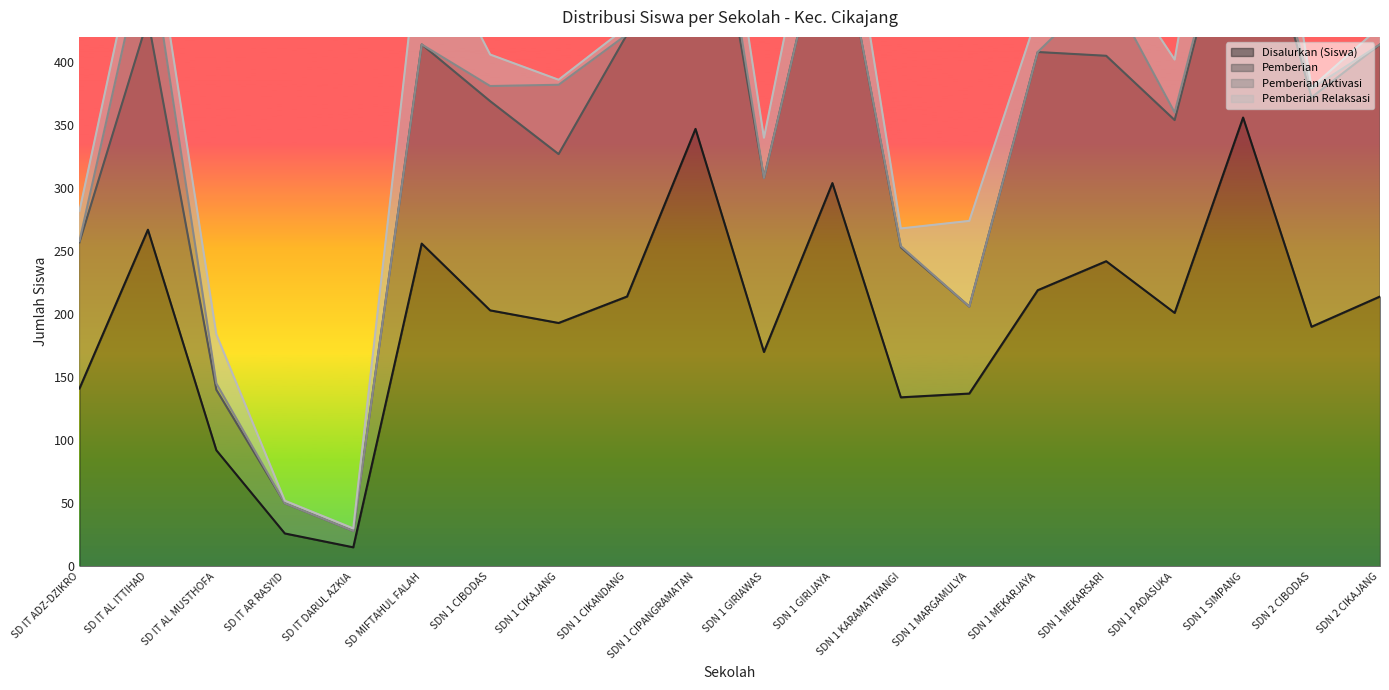

Reading right to left, extract all data points from this chart.

Disalurkan (Siswa): SDN 2 CIKAJANG=214	SDN 2 CIBODAS=190	SDN 1 SIMPANG=356	SDN 1 PADASUKA=201	SDN 1 MEKARSARI=242	SDN 1 MEKARJAYA=219	SDN 1 MARGAMULYA=137	SDN 1 KARAMATWANGI=134	SDN 1 GIRIJAYA=304	SDN 1 GIRIAWAS=170	SDN 1 CIPANGRAMATAN=347	SDN 1 CIKANDANG=214	SDN 1 CIKAJANG=193	SDN 1 CIBODAS=203	SD MIFTAHUL FALAH=256	SD IT DARUL AZKIA=15	SD IT AR RASYID=26	SD IT AL MUSTHOFA=92	SD IT AL ITTIHAD=267	SD IT ADZ-DZIKRO=141
Pemberian: SDN 2 CIKAJANG=200	SDN 2 CIBODAS=182	SDN 1 SIMPANG=209	SDN 1 PADASUKA=153	SDN 1 MEKARSARI=163	SDN 1 MEKARJAYA=189	SDN 1 MARGAMULYA=69	SDN 1 KARAMATWANGI=119	SDN 1 GIRIJAYA=233	SDN 1 GIRIAWAS=138	SDN 1 CIPANGRAMATAN=276	SDN 1 CIKANDANG=208	SDN 1 CIKAJANG=134	SDN 1 CIBODAS=166	SD MIFTAHUL FALAH=158	SD IT DARUL AZKIA=13	SD IT AR RASYID=24	SD IT AL MUSTHOFA=48	SD IT AL ITTIHAD=167	SD IT ADZ-DZIKRO=116
Pemberian Aktivasi: SDN 2 CIKAJANG=0	SDN 2 CIBODAS=7	SDN 1 SIMPANG=6	SDN 1 PADASUKA=6	SDN 1 MEKARSARI=56	SDN 1 MEKARJAYA=0	SDN 1 MARGAMULYA=0	SDN 1 KARAMATWANGI=1	SDN 1 GIRIJAYA=0	SDN 1 GIRIAWAS=0	SDN 1 CIPANGRAMATAN=27	SDN 1 CIKANDANG=0	SDN 1 CIKAJANG=55	SDN 1 CIBODAS=12	SD MIFTAHUL FALAH=0	SD IT DARUL AZKIA=0	SD IT AR RASYID=0	SD IT AL MUSTHOFA=5	SD IT AL ITTIHAD=66	SD IT ADZ-DZIKRO=1
Pemberian Relaksasi: SDN 2 CIKAJANG=14	SDN 2 CIBODAS=1	SDN 1 SIMPANG=141	SDN 1 PADASUKA=42	SDN 1 MEKARSARI=23	SDN 1 MEKARJAYA=30	SDN 1 MARGAMULYA=68	SDN 1 KARAMATWANGI=14	SDN 1 GIRIJAYA=71	SDN 1 GIRIAWAS=32	SDN 1 CIPANGRAMATAN=44	SDN 1 CIKANDANG=6	SDN 1 CIKAJANG=4	SDN 1 CIBODAS=25	SD MIFTAHUL FALAH=98	SD IT DARUL AZKIA=2	SD IT AR RASYID=2	SD IT AL MUSTHOFA=39	SD IT AL ITTIHAD=34	SD IT ADZ-DZIKRO=24